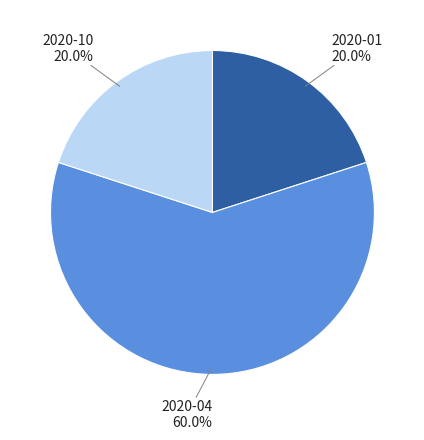

Does any single category account for the majority?

Yes